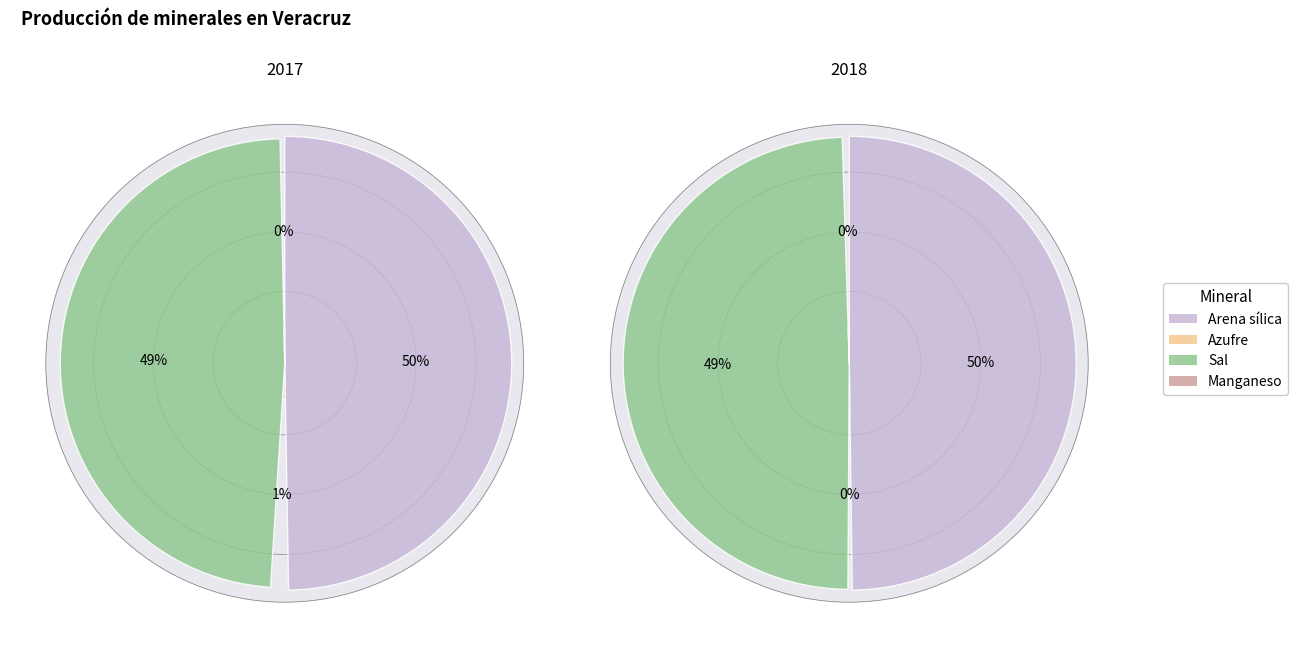

Count the number of slices in the pie.

4